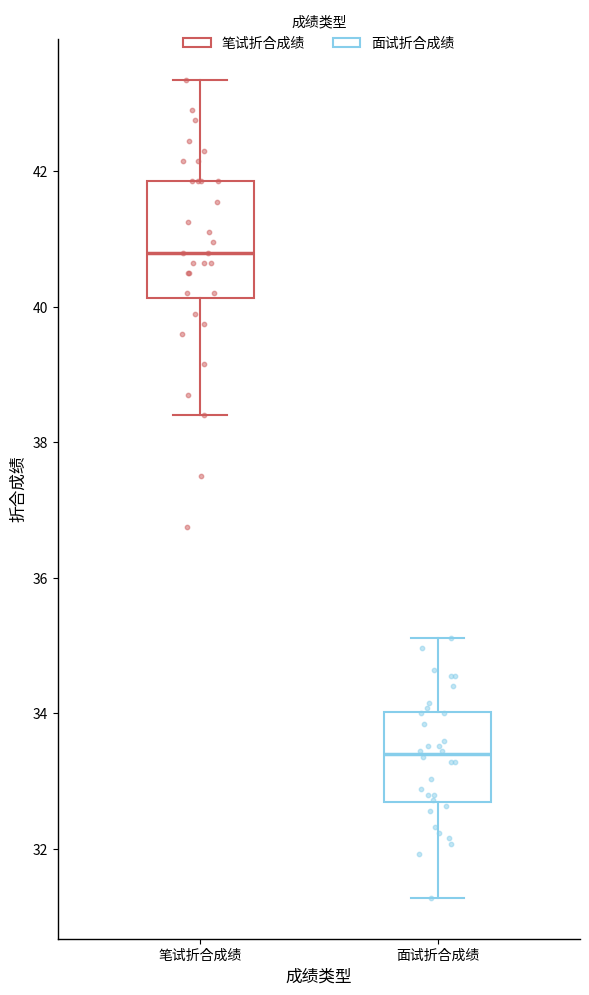

Where does the upper whisker of the box for 笔试折合成绩 end on the y-axis? The values are not printed on the chart, so give them approximately, as read against the axis.

43.4